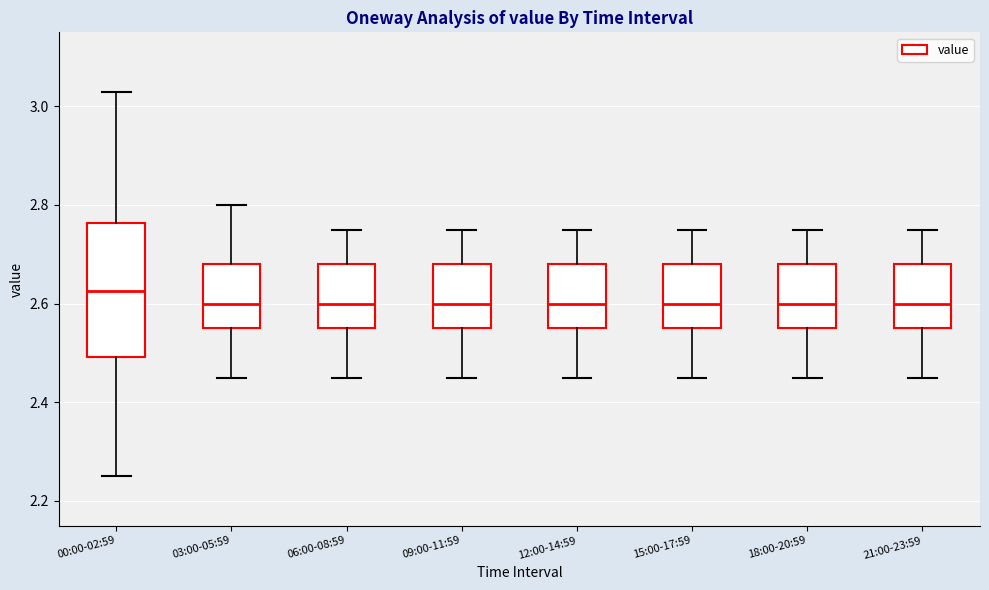

Reading left to right, read every box against the y-axis: the position of its median line, the range the box covers, and the ends of its whiskers. The values are not printed on the chart, so give them approximately, as read against the axis.

00:00-02:59: median 2.62, box 2.50 to 2.76, whiskers 2.26 to 3.04
03:00-05:59: median 2.60, box 2.56 to 2.68, whiskers 2.46 to 2.80
06:00-08:59: median 2.60, box 2.56 to 2.68, whiskers 2.46 to 2.76
09:00-11:59: median 2.60, box 2.56 to 2.68, whiskers 2.46 to 2.76
12:00-14:59: median 2.60, box 2.56 to 2.68, whiskers 2.46 to 2.76
15:00-17:59: median 2.60, box 2.56 to 2.68, whiskers 2.46 to 2.76
18:00-20:59: median 2.60, box 2.56 to 2.68, whiskers 2.46 to 2.76
21:00-23:59: median 2.60, box 2.56 to 2.68, whiskers 2.46 to 2.76